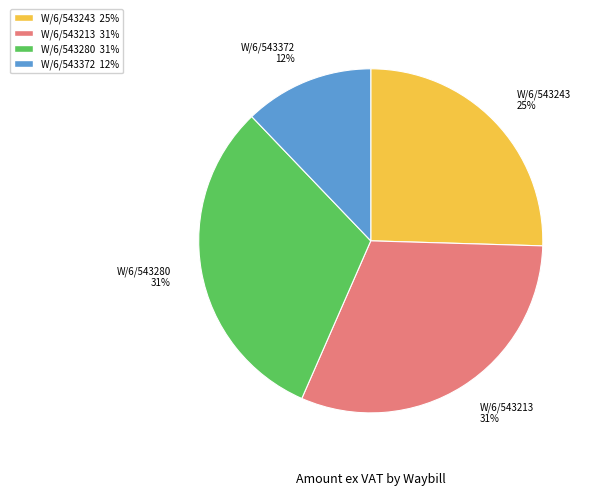

To the nearest percent, what is the difference between the W/6/543372 and W/6/543280 slice percentages?

19%